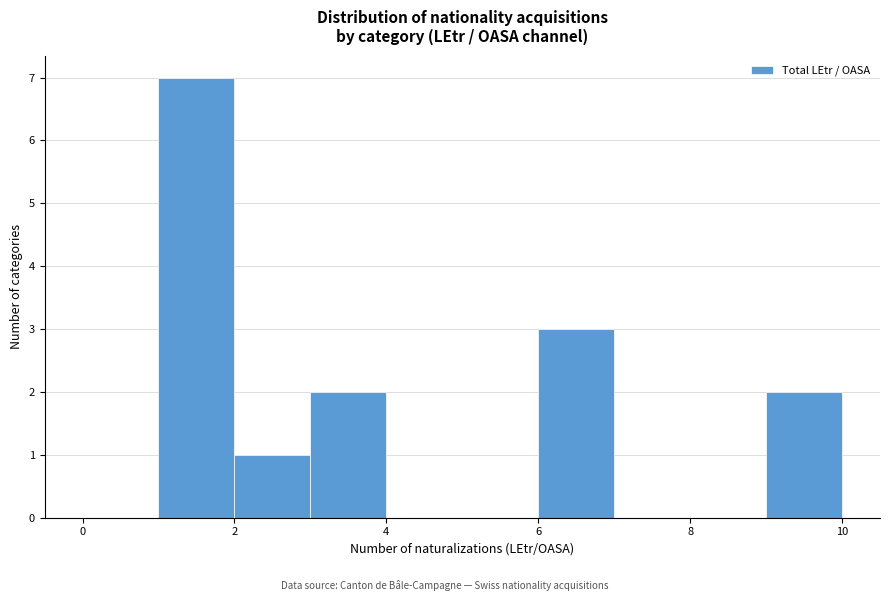

Reading left to right, transcribe this chart: for each bar, give the range it covers on the x-axis and its height. The values are not printed on the chart, so give them approximately, as read against the axis.

0 to 1: 0
1 to 2: 7
2 to 3: 1
3 to 4: 2
4 to 5: 0
5 to 6: 0
6 to 7: 3
7 to 8: 0
8 to 9: 0
9 to 10: 2